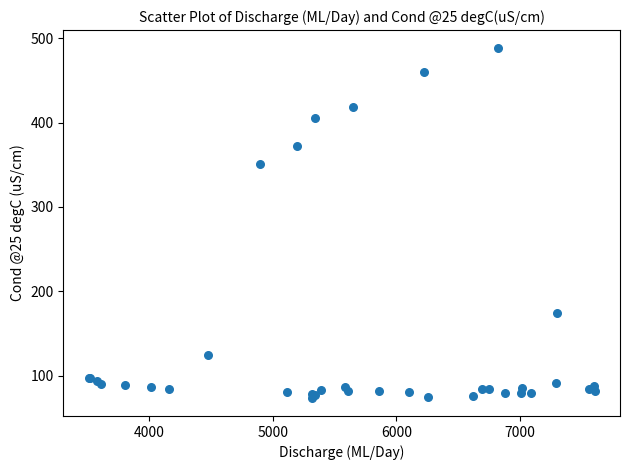

What Y value in the scatter plot is closest to 280?

351.6